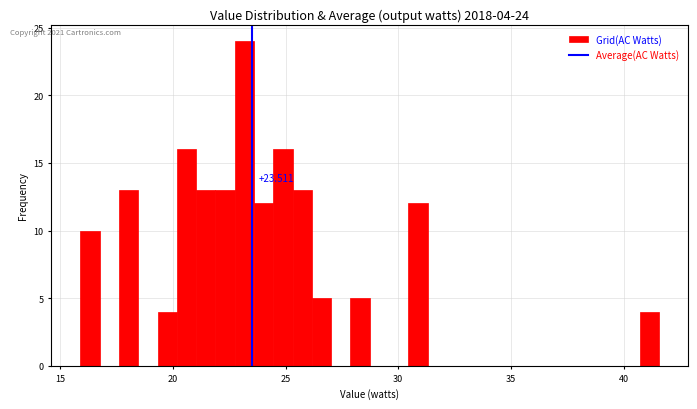

Around what value on the x-axis is the tallest bar? Give the approximate position of its centre, as read against the axis.

23.0